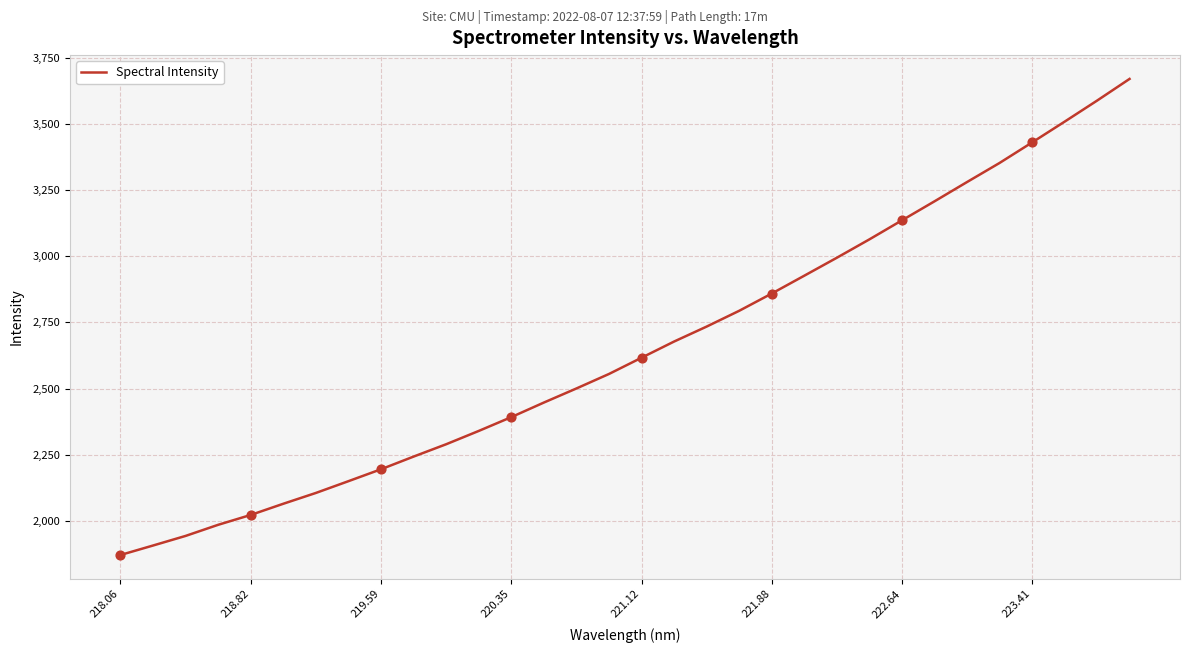

What is the greatest value displayed?

3670.5